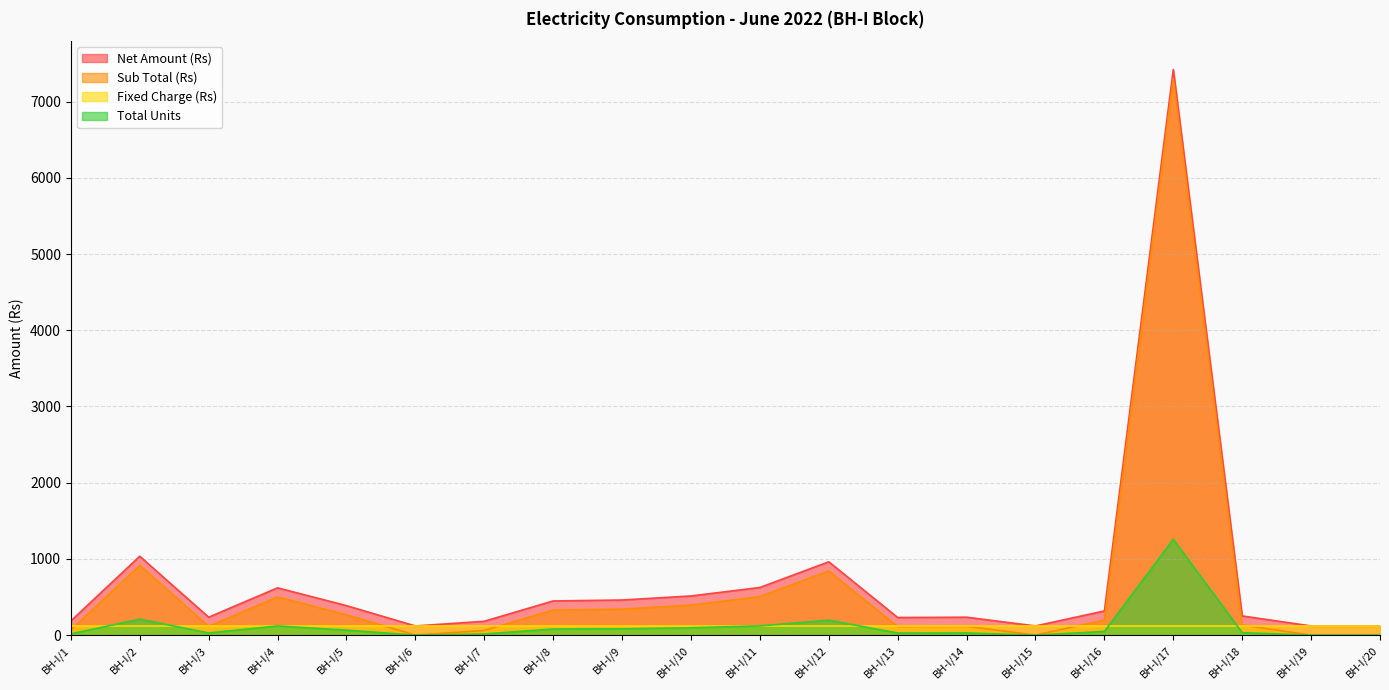

True or false: Sub Total (Rs) and Net Amount (Rs) intersect in this chart.

False